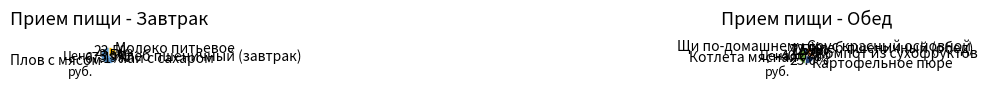

Is it true that Соус красный основной is 11% of the pie?

False